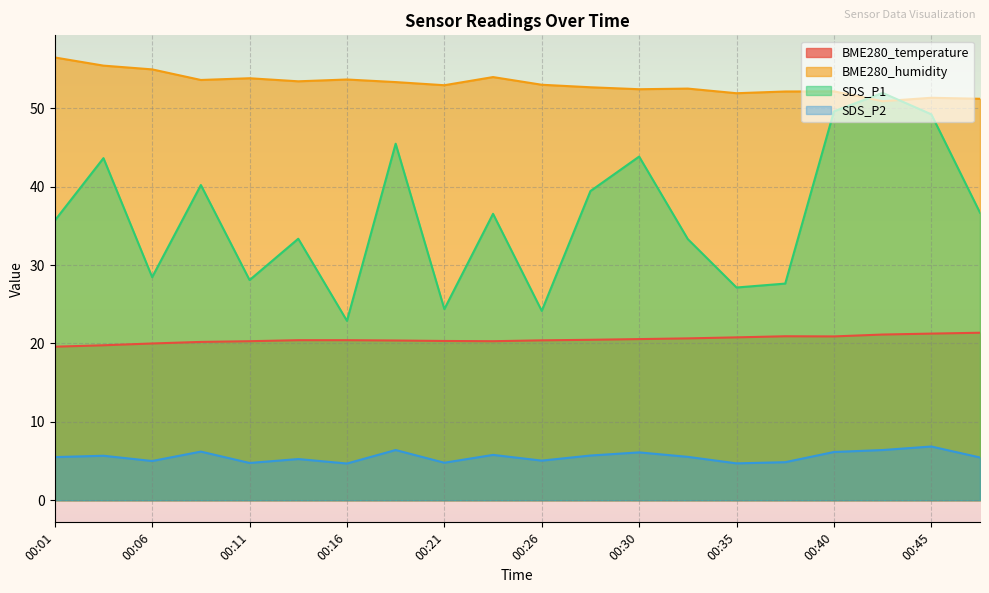

Does the chart display data point markers on the line(s)?

No